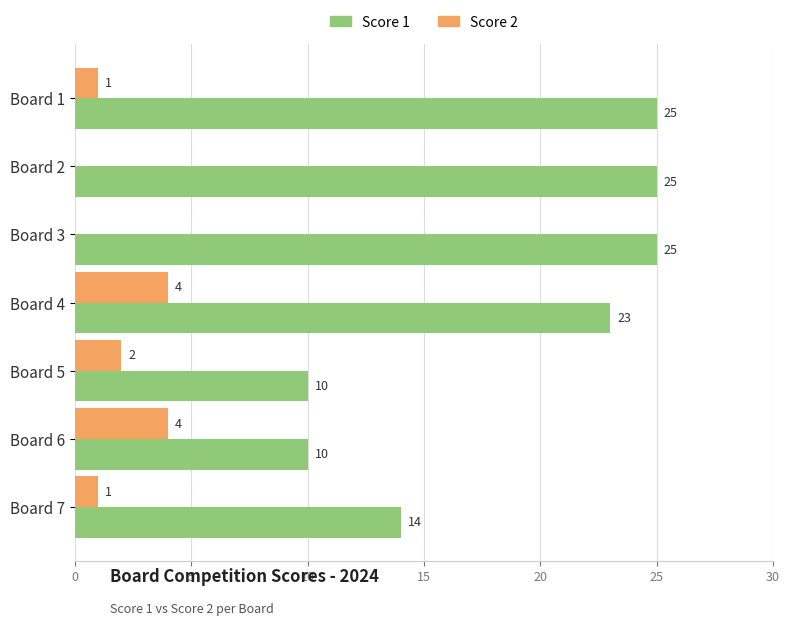

Which series has the largest total across all categories?

Score 1